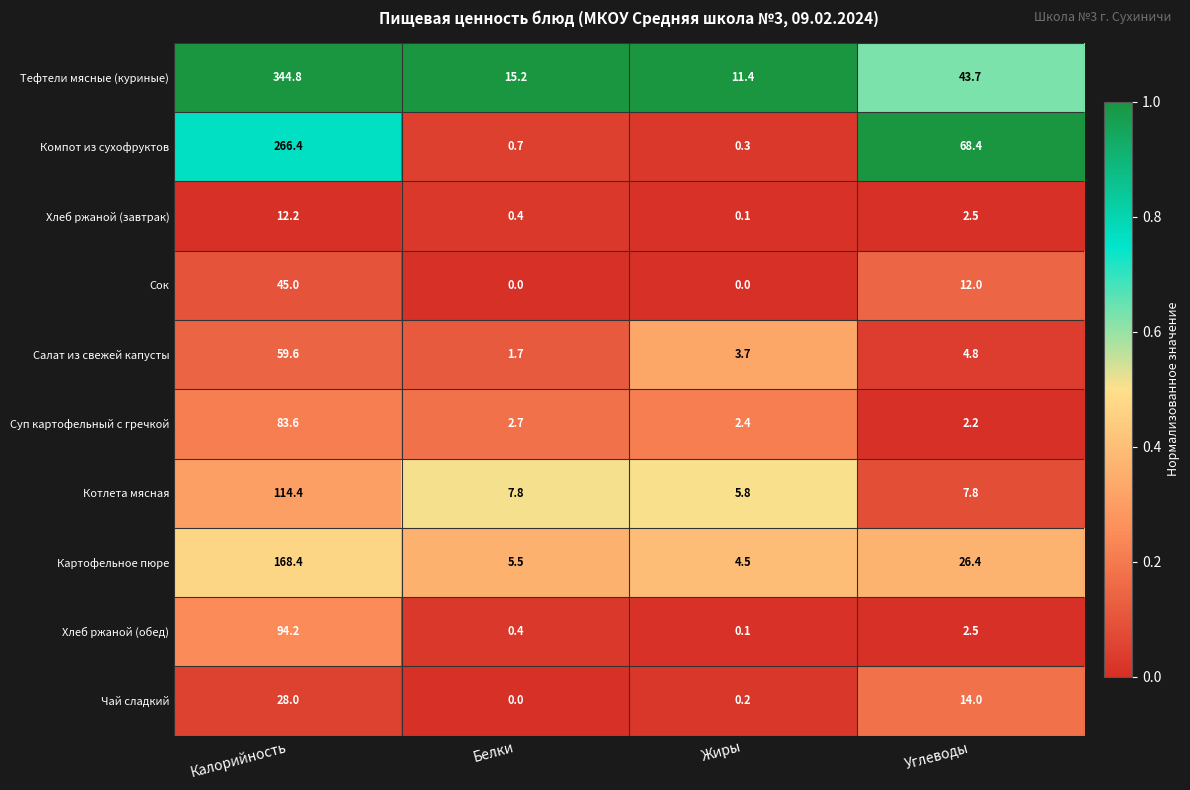

List the series in order of their peak value, highest first.

Тефтели мясные (куриные), Компот из сухофруктов, Картофельное пюре, Котлета мясная, Хлеб ржаной (обед), Суп картофельный с гречкой, Салат из свежей капусты, Сок, Чай сладкий, Хлеб ржаной (завтрак)